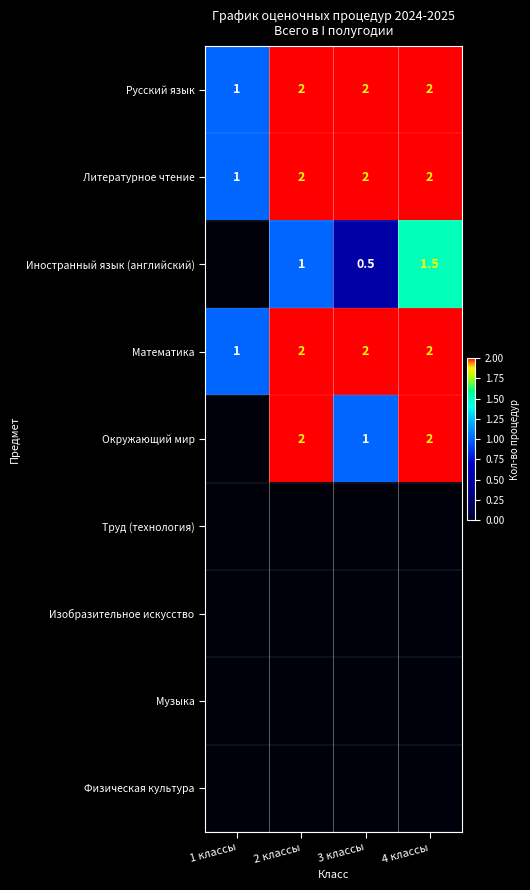

True or false: Окружающий мир has a value of 2.0 at 2 классы.

True